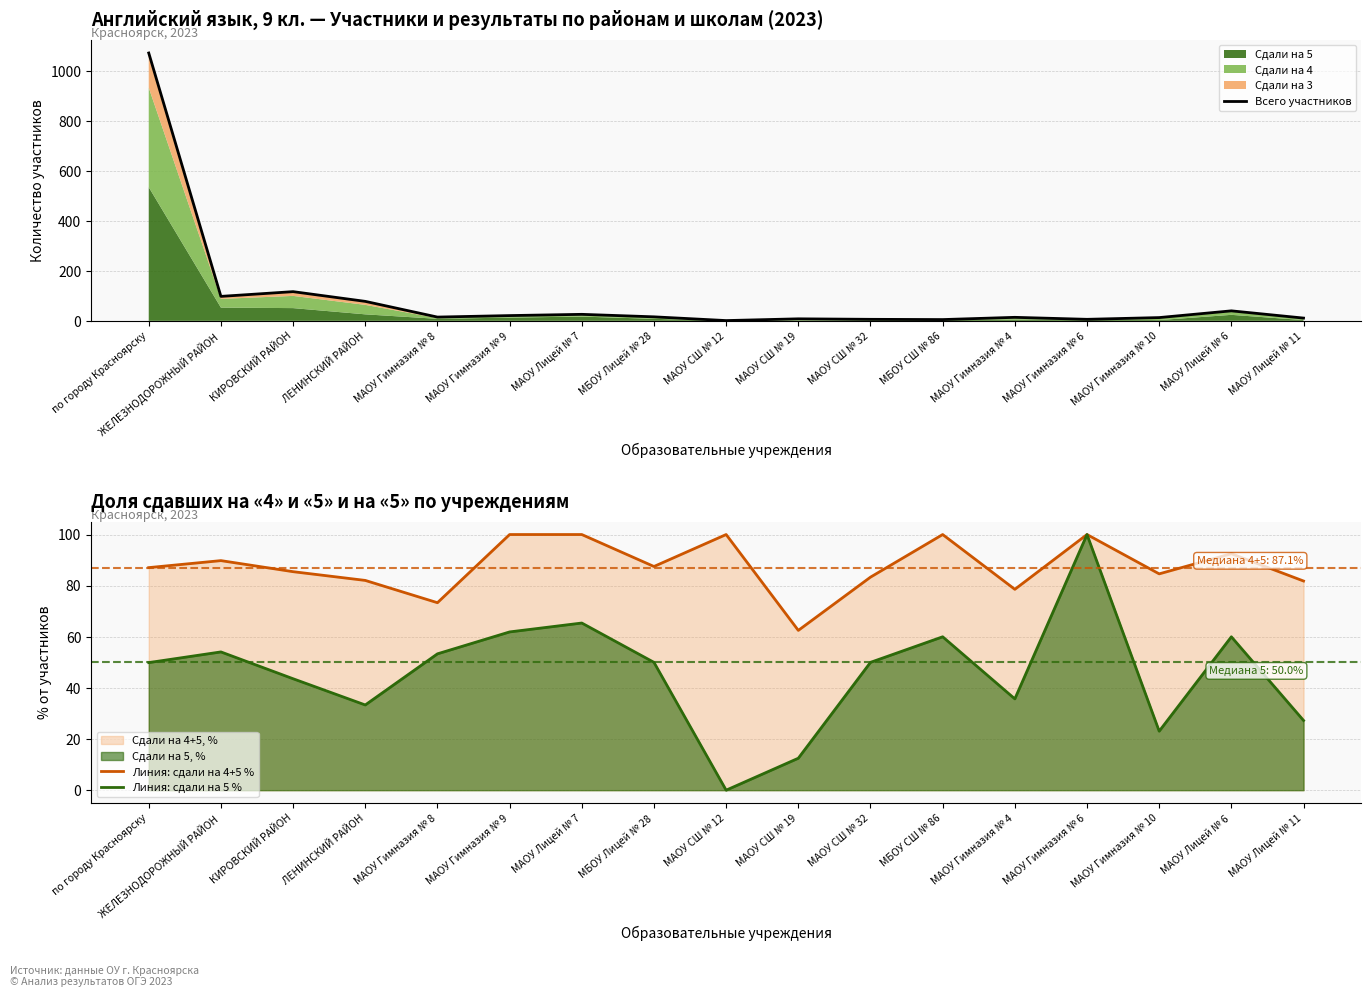

The value of Линия: сдали на 5 % at МАОУ Гимназия № 6 is 100.0. True or false?

True